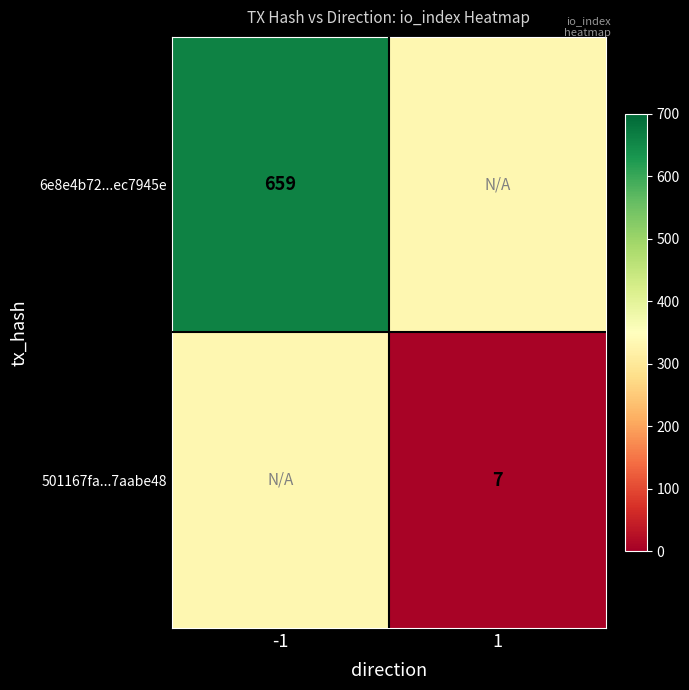

Is the value of 6e8e4b72...ec7945e at -1 greater than the value of 501167fa...7aabe48 at 1?

Yes